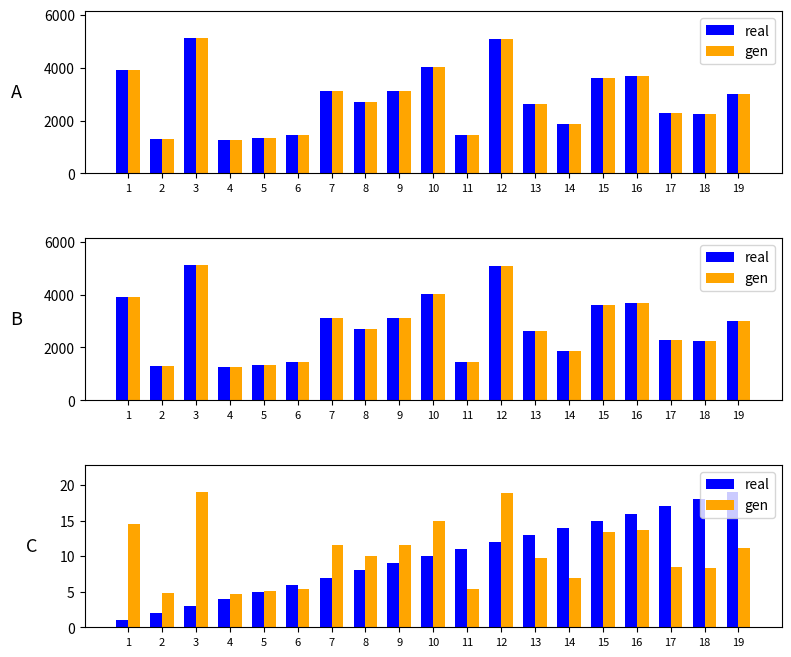

Does the chart contain any negative values?

No